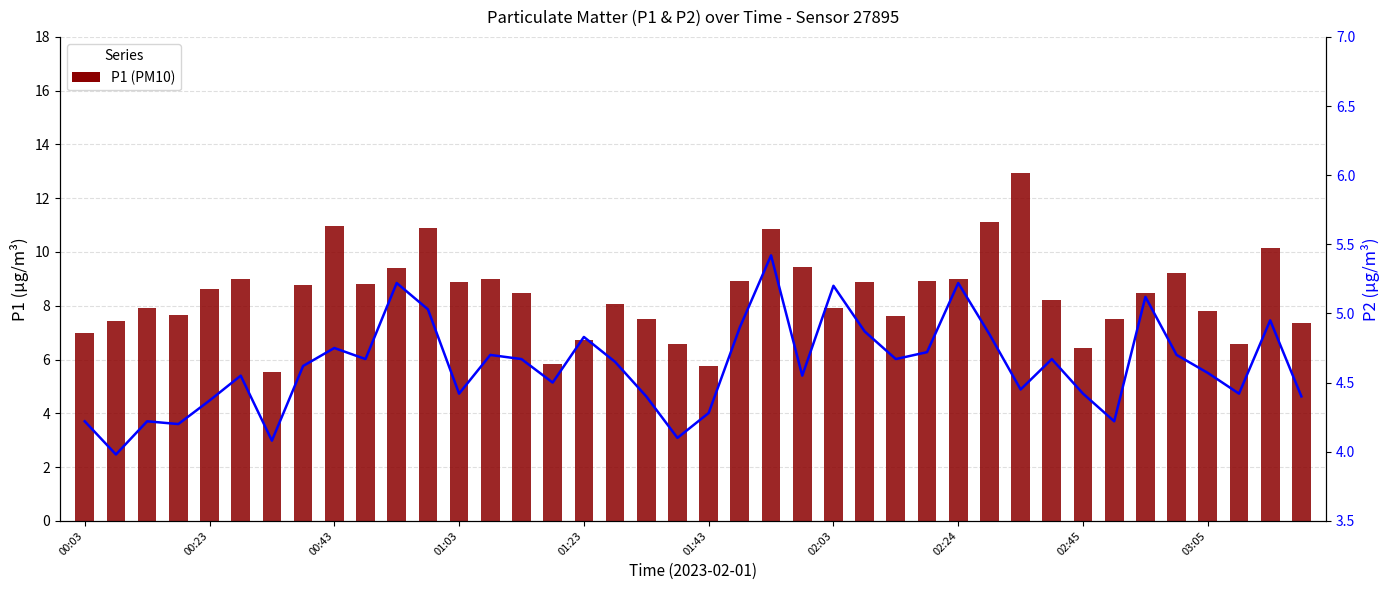

Where does the P2 series first go above 4?

00:03